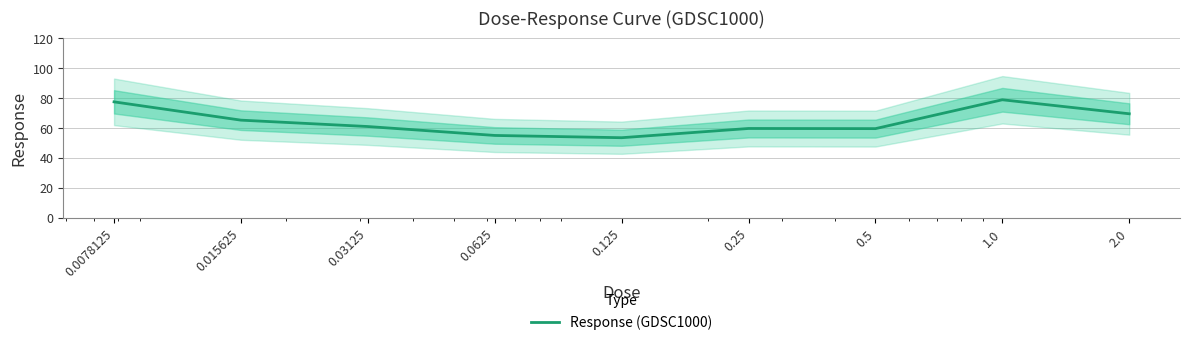

Which has a higher value, 0.5 or 0.0078125?

0.0078125